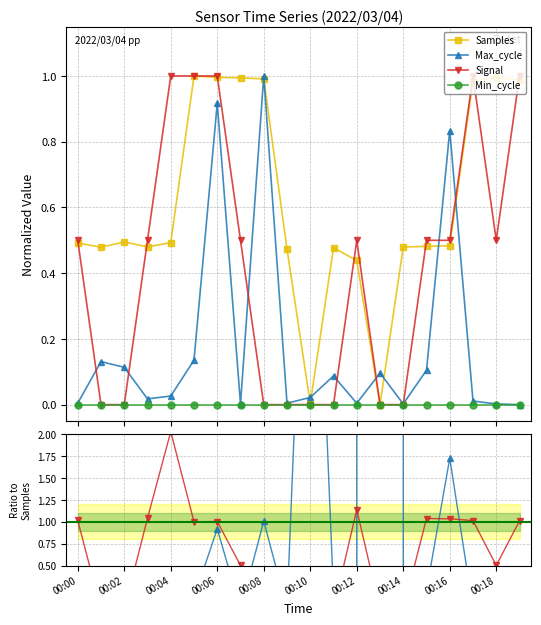

Is the value of Signal at 00:16 greater than the value of Max_cycle at 00:15?

Yes